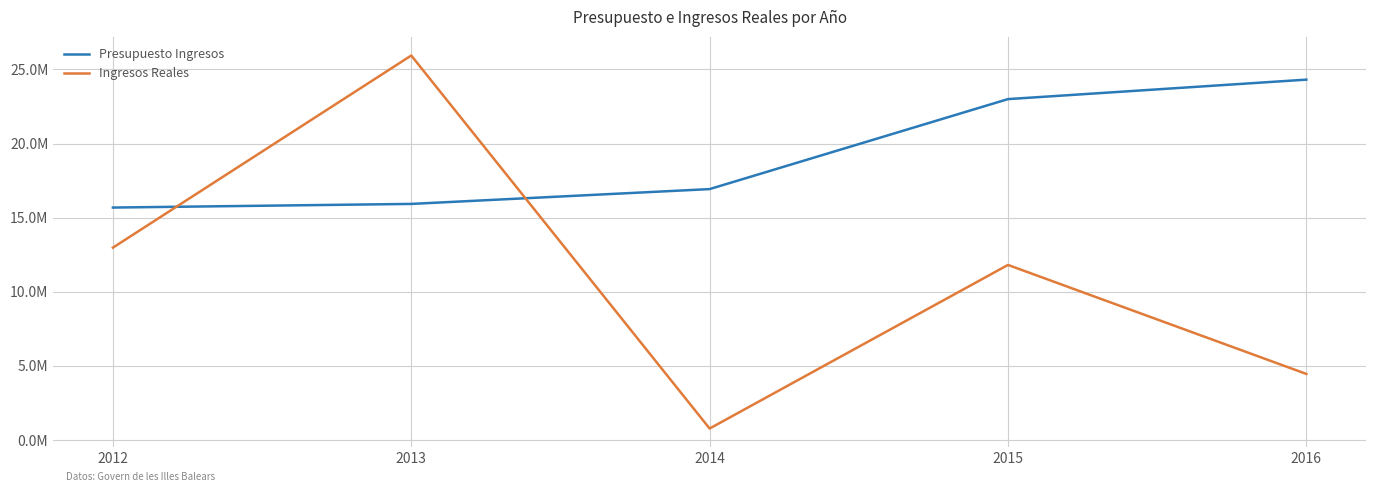

What are all the series names shown in the legend?

Presupuesto Ingresos, Ingresos Reales